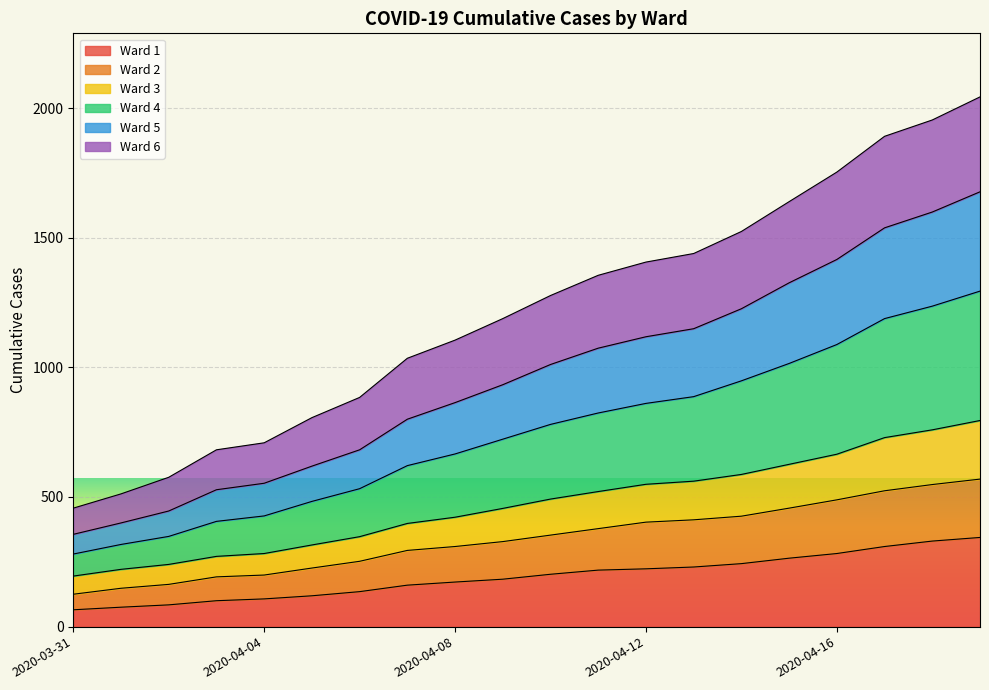

What is the maximum value for Ward 1?

344